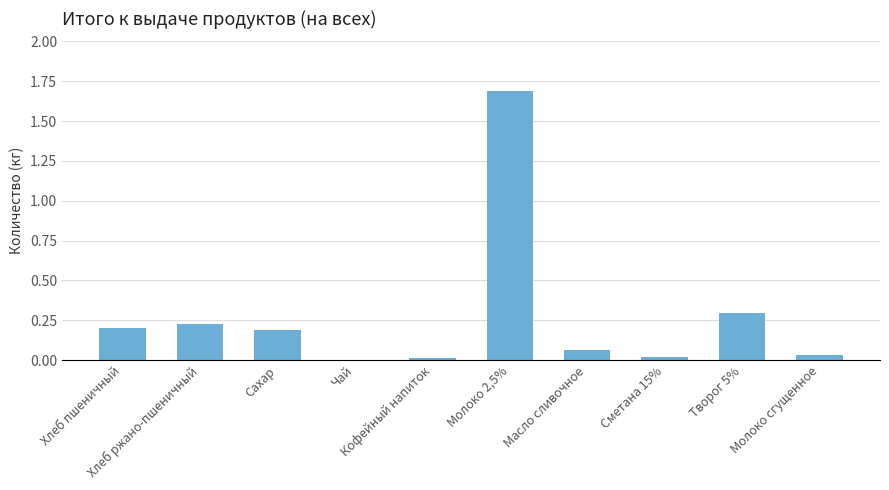

Which has a higher value, Молоко 2,5% or Кофейный напиток?

Молоко 2,5%